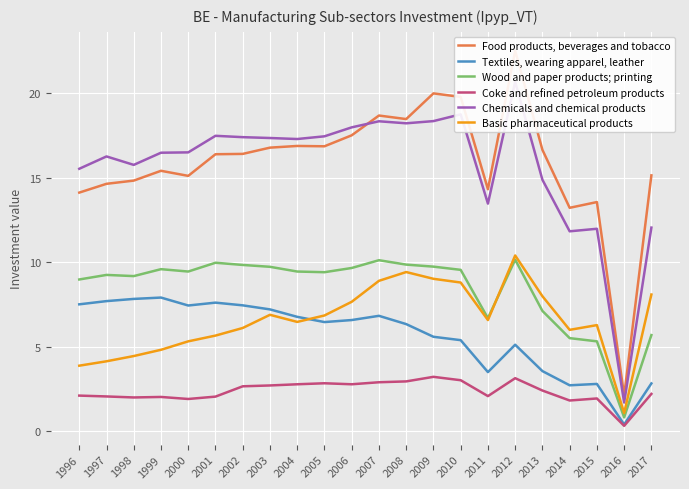

What is the difference between the maximum and second lowest values in the Coke and refined petroleum products series?

1.4